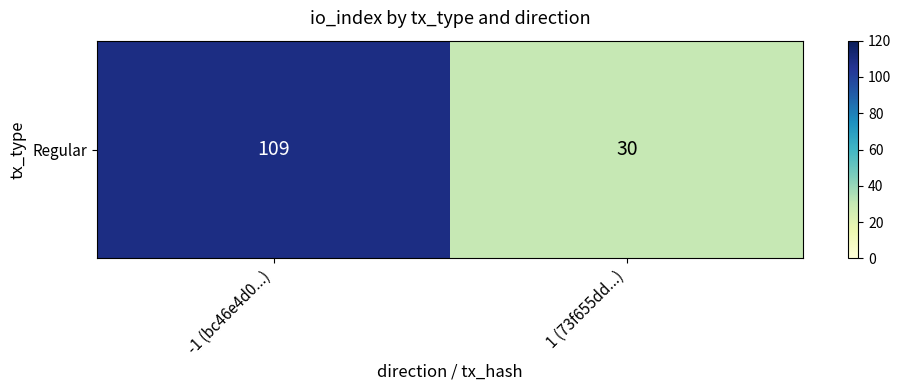

What is the maximum value shown in the chart?

109